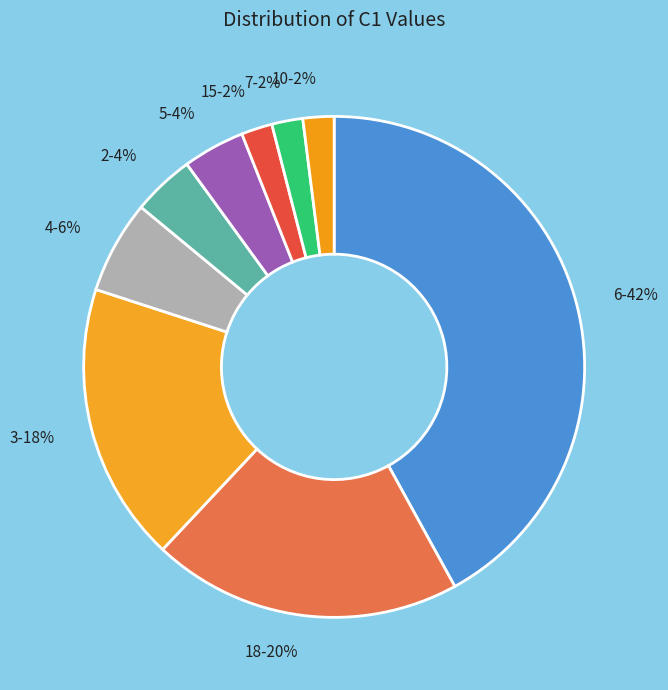

Which has a higher value, 5-4% or 4-6%?

4-6%